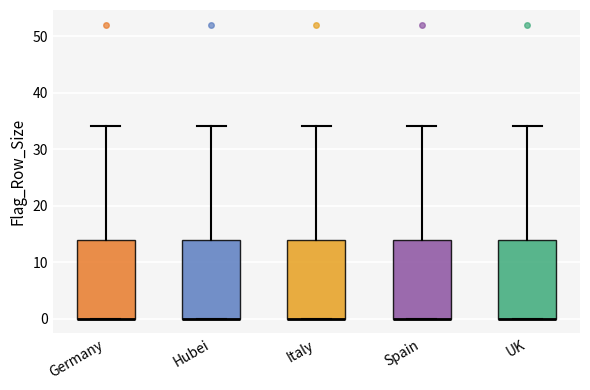

Reading left to right, read every box against the y-axis: the position of its median line, the range the box covers, and the ends of its whiskers. The values are not printed on the chart, so give them approximately, as read against the axis.

Germany: median 0 (drawn on the box's lower edge), box 0 to 14, whiskers 0 to 34
Hubei: median 0 (drawn on the box's lower edge), box 0 to 14, whiskers 0 to 34
Italy: median 0 (drawn on the box's lower edge), box 0 to 14, whiskers 0 to 34
Spain: median 0 (drawn on the box's lower edge), box 0 to 14, whiskers 0 to 34
UK: median 0 (drawn on the box's lower edge), box 0 to 14, whiskers 0 to 34